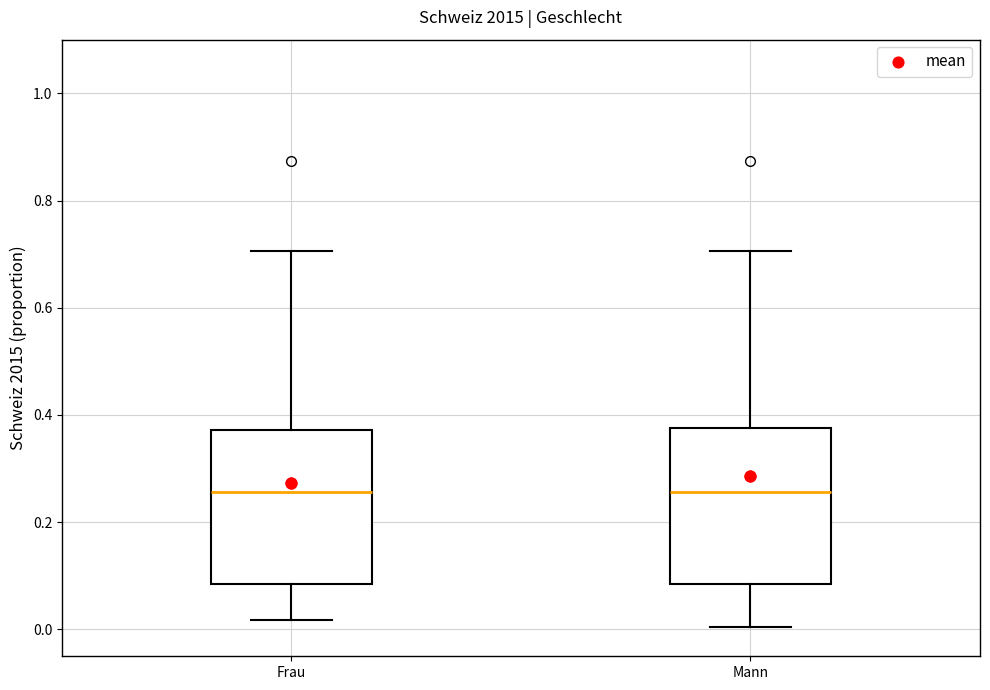

Reading left to right, read every box against the y-axis: the position of its median line, the range the box covers, and the ends of its whiskers. The values are not printed on the chart, so give them approximately, as read against the axis.

Frau: median 0.26, box 0.08 to 0.38, whiskers 0.02 to 0.70
Mann: median 0.26, box 0.08 to 0.38, whiskers 0.00 to 0.70